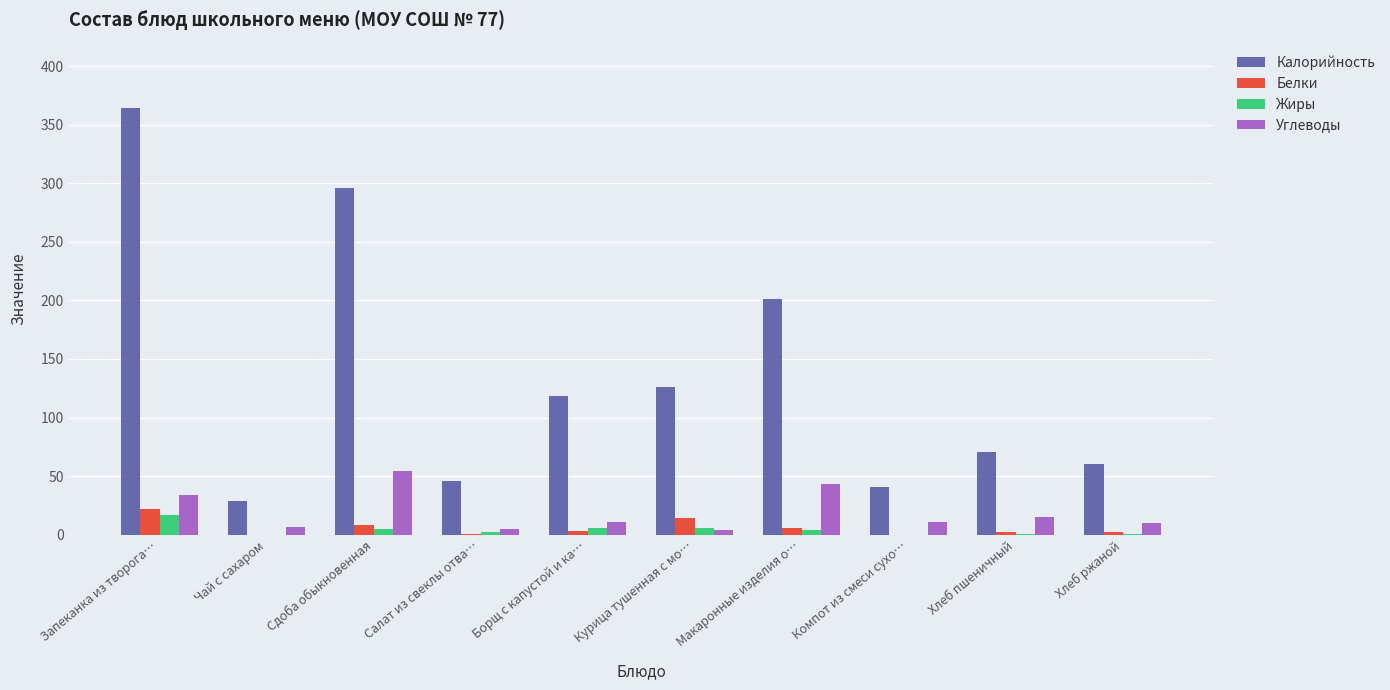

What value does the Калорийность series have at Запеканка из творога…?

364.6